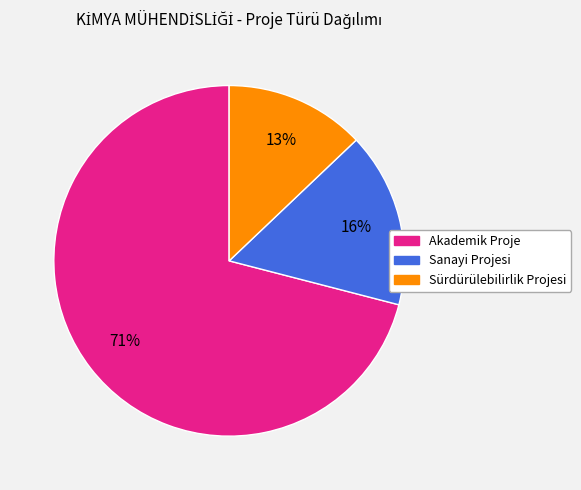

The Akademik Proje slice represents 71% of the pie. True or false?

True